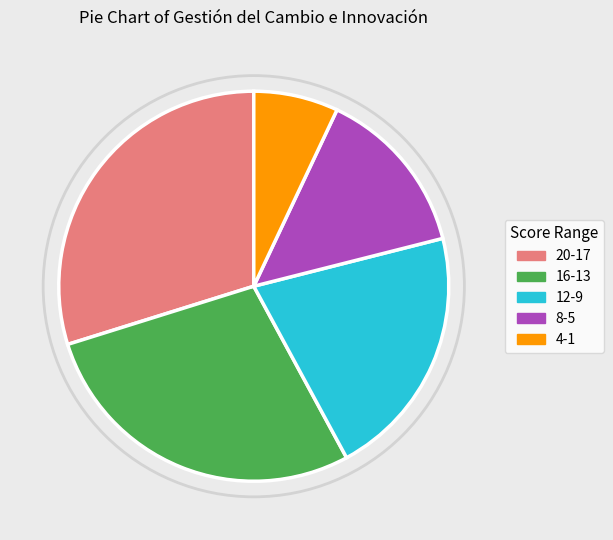

Count the number of slices in the pie.

5